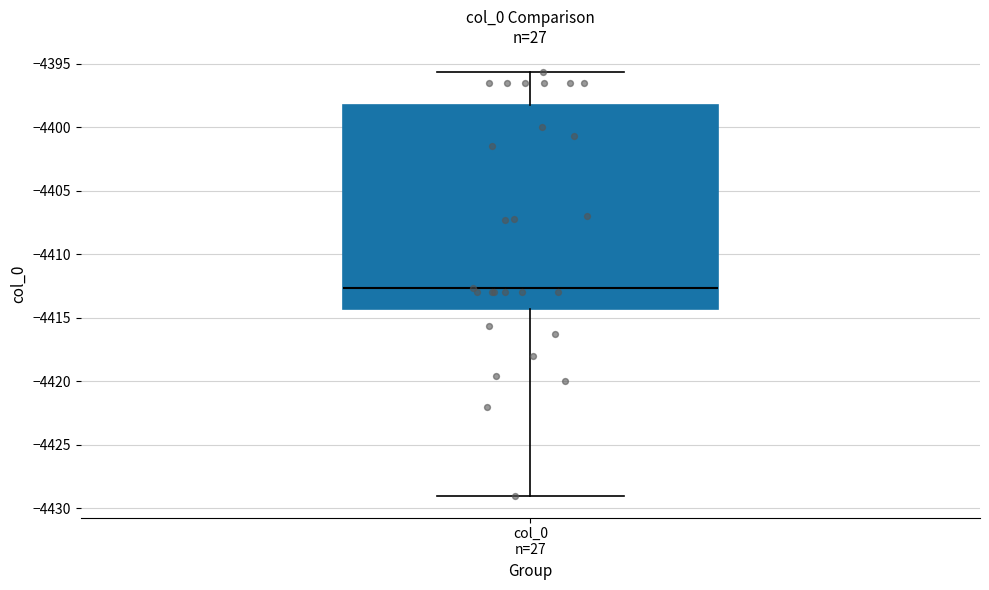

Read this box plot against the y-axis: the position of the median line, the range covered by the box, and the ends of both whiskers. The values are not printed on the chart, so give them approximately, as read against the axis.

median -4412.5, box -4414.5 to -4398.0, whiskers -4429.0 to -4395.5